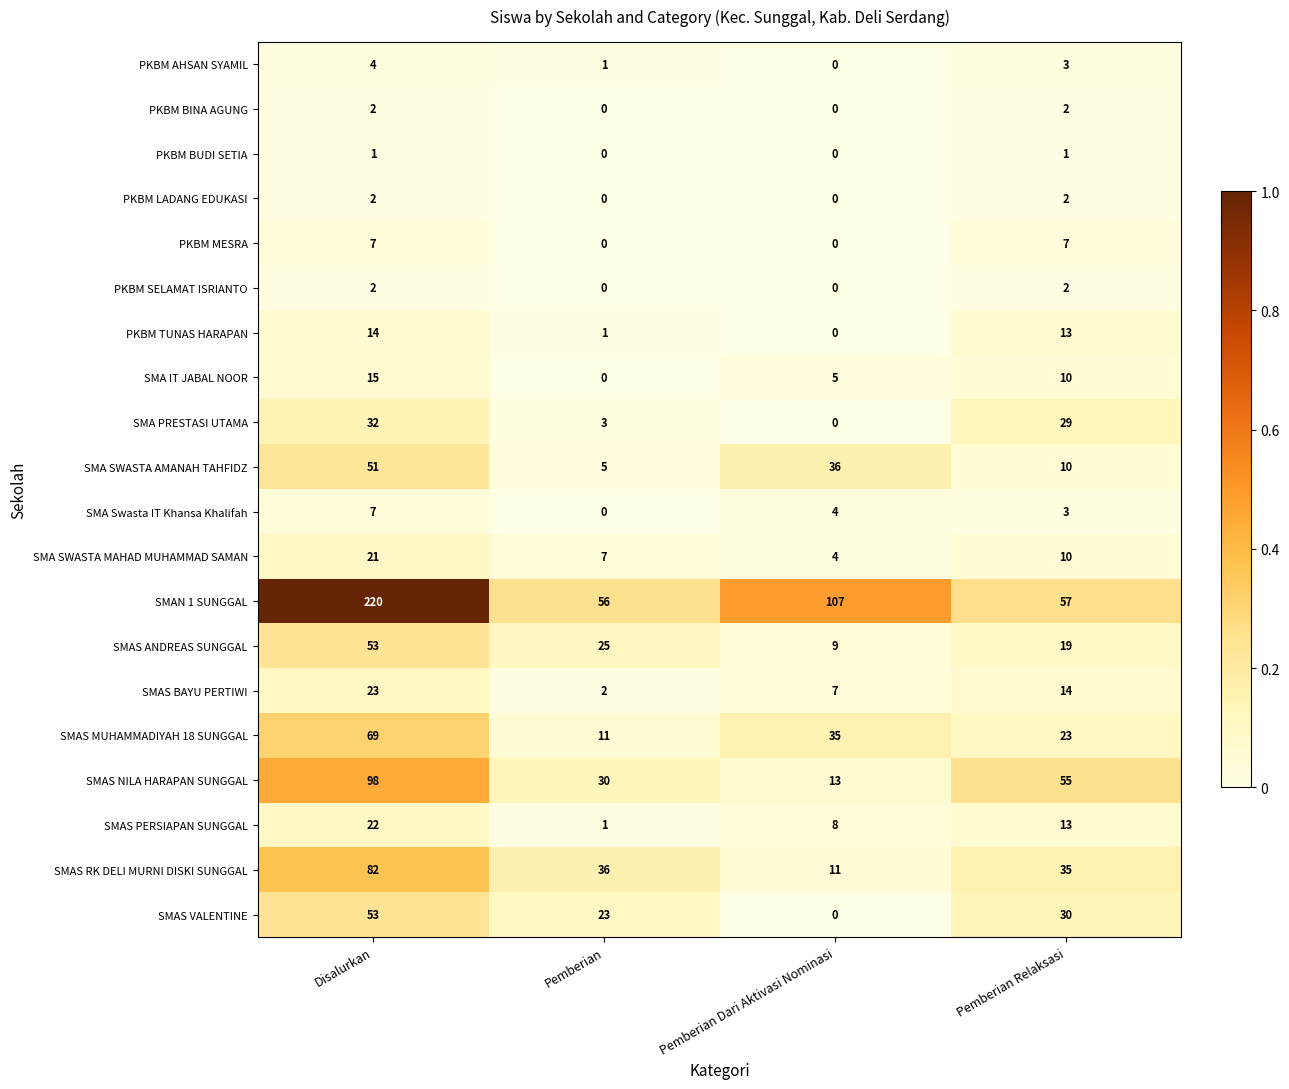

What is the difference between the highest and lowest values at Pemberian?

56